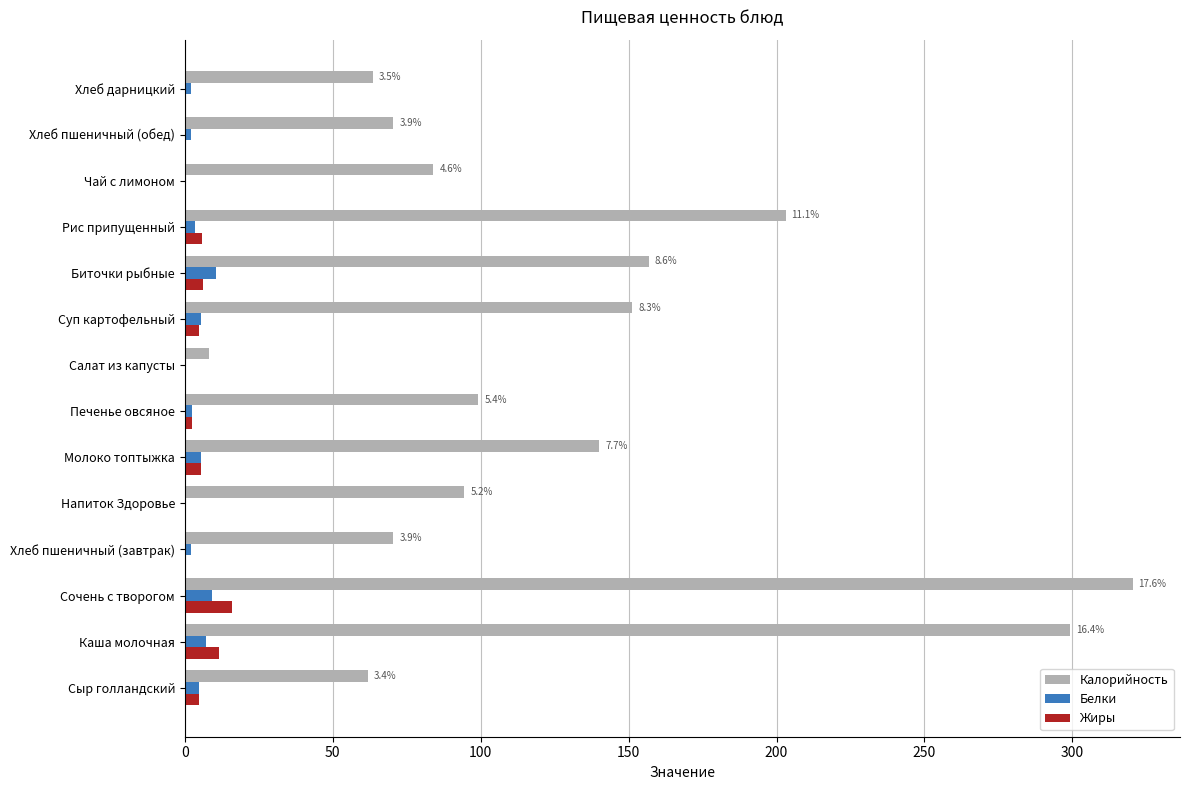

What is the maximum value shown in the chart?

320.3